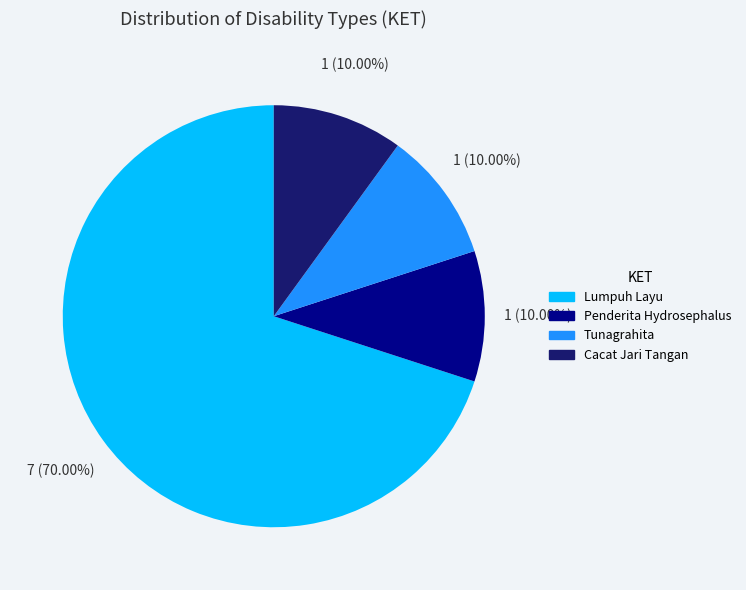

What portion of the pie excludes Penderita Hydrosephalus?

90.0%